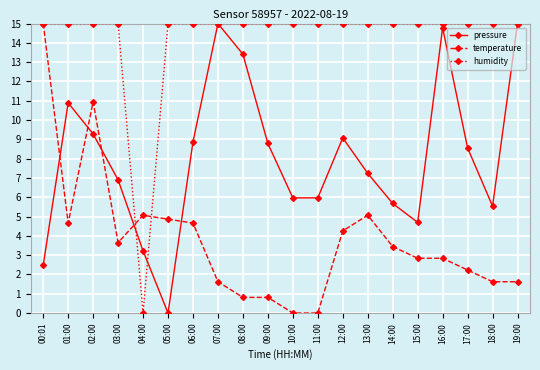

Reading right to left, what are all the values shown in this chart?

pressure: 15.0	5.5	8.6	14.8	4.7	5.7	7.2	9.1	6.0	6.0	8.8	13.4	15.0	8.9	0.0	3.2	6.9	9.3	10.9	2.5
temperature: 1.6	1.6	2.2	2.8	2.8	3.4	5.1	4.3	0.0	0.0	0.8	0.8	1.6	4.7	4.9	5.1	3.6	10.9	4.7	15.0
humidity: 15.0	15.0	15.0	15.0	15.0	15.0	15.0	15.0	15.0	15.0	15.0	15.0	15.0	15.0	15.0	0.0	15.0	15.0	15.0	15.0